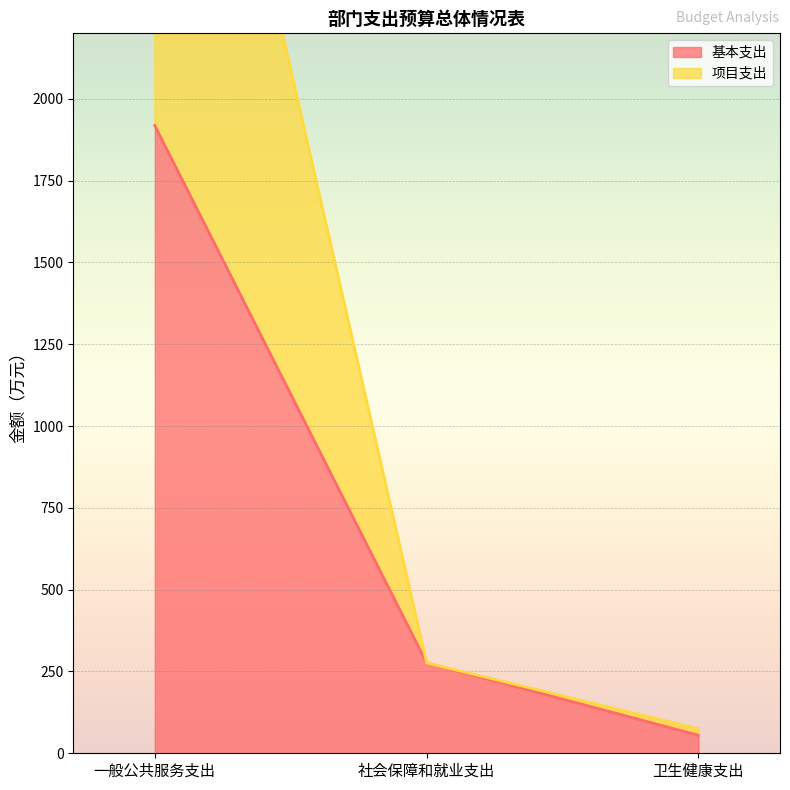

What are all the series names shown in the legend?

基本支出, 项目支出